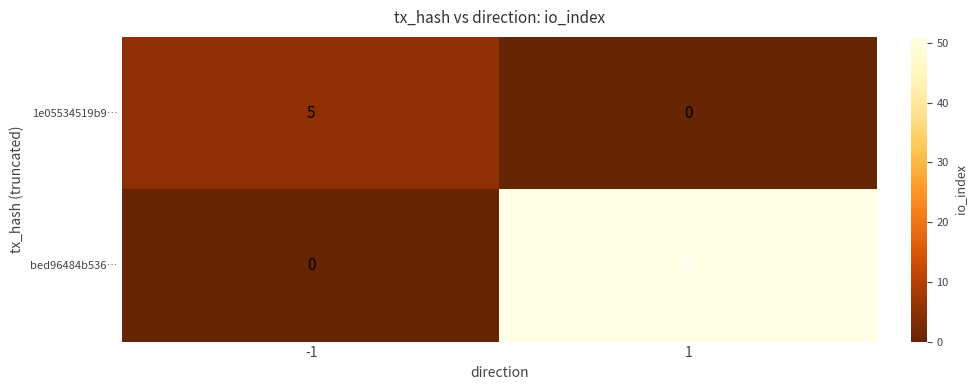

The value of 1e05534519b9… at -1 is 1. True or false?

False